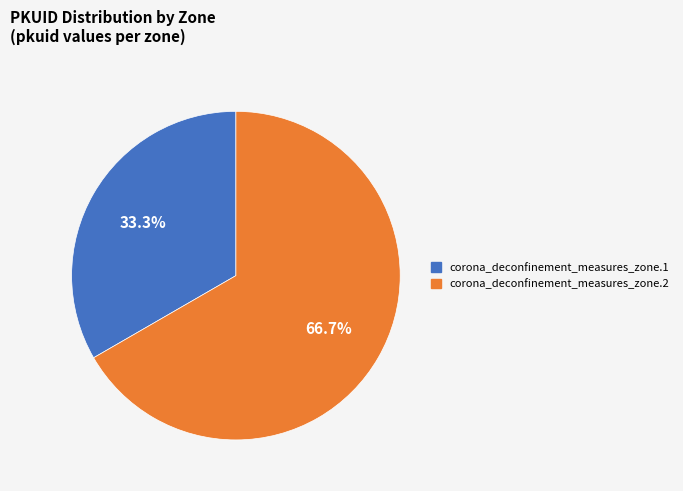

To the nearest percent, what is the average slice percentage?

50%